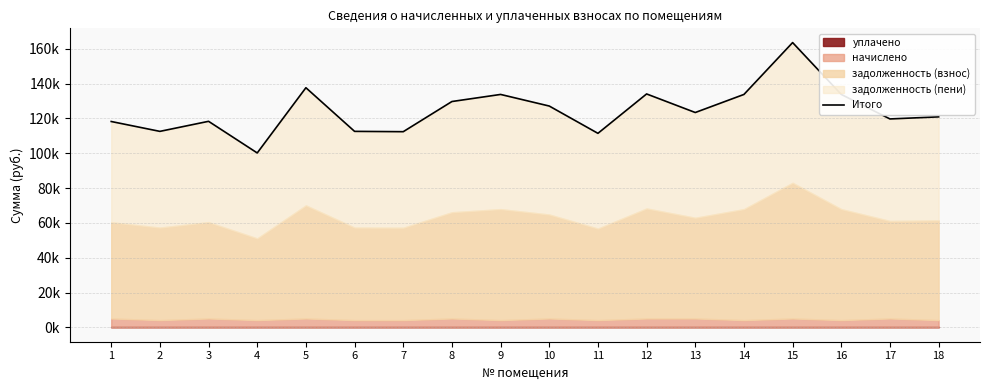

What is the ratio of the value at 11 to the value at 4?

1.1